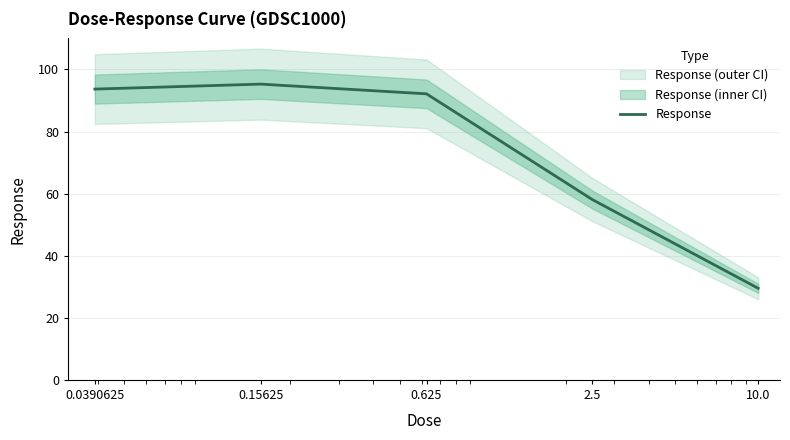

What is the sum of all values?

368.7